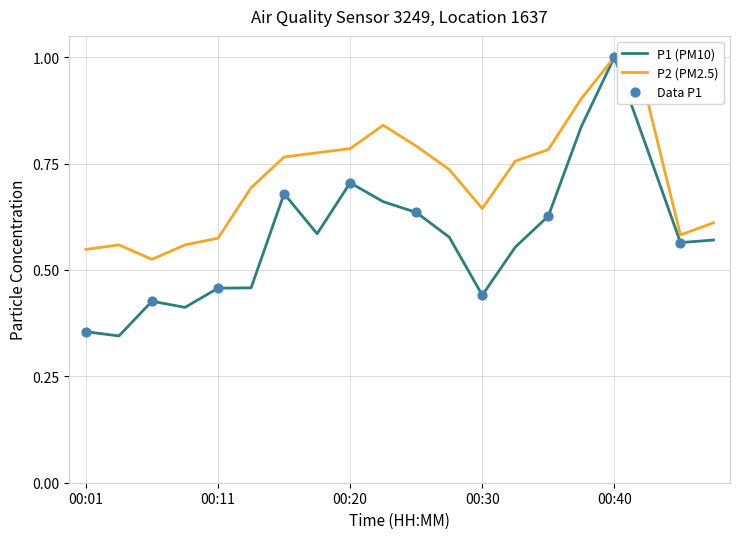

Which series has the largest total across all categories?

P2 (PM2.5)